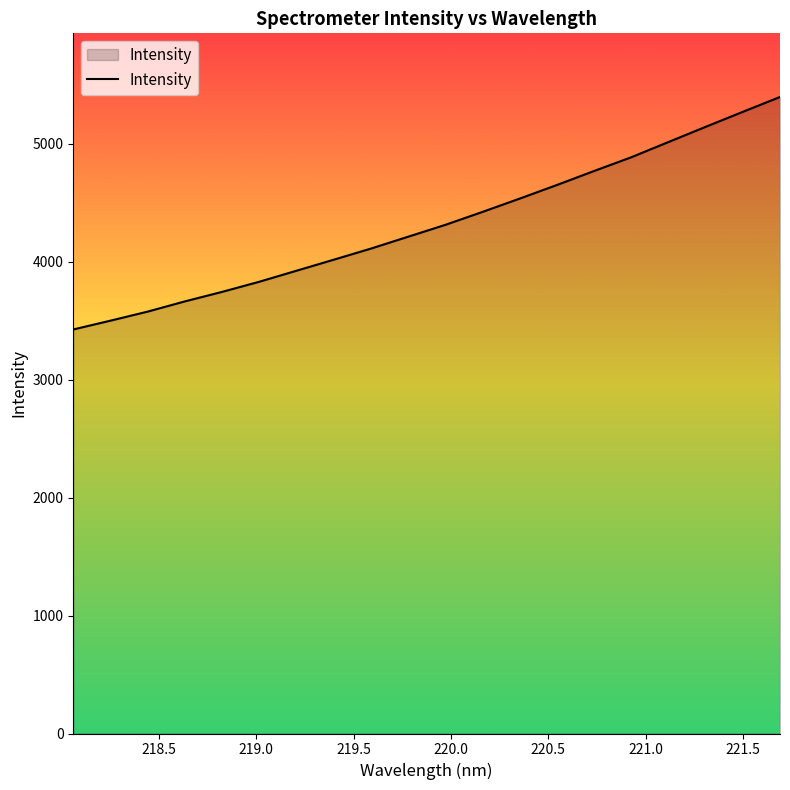

What is the difference between the maximum and minimum values?

1970.3